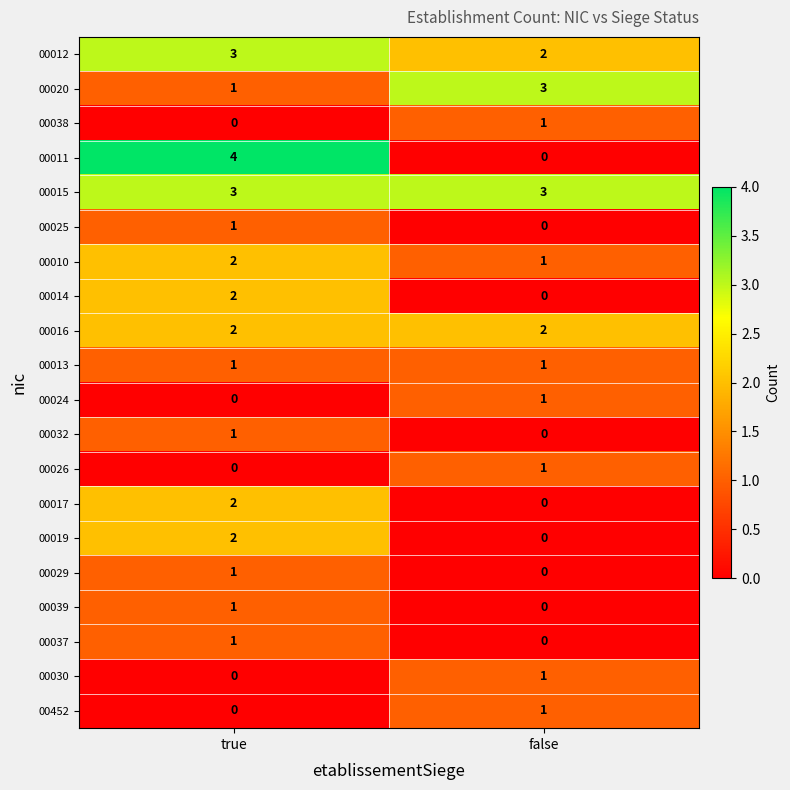

Which series has the largest range (max minus min)?

00011